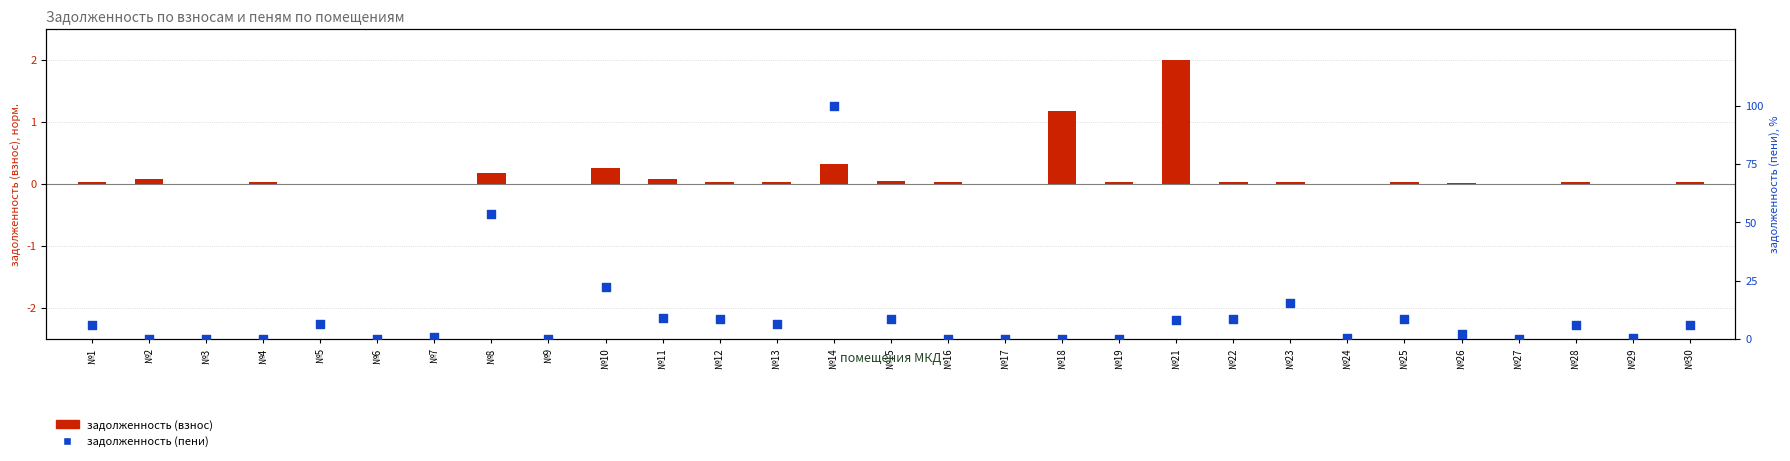

Is the value of задолженность (пени) at №16 greater than the value of задолженность (взнос) at №9?

No